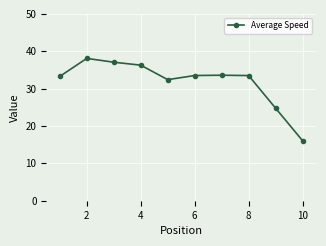

Count the number of data series in this chart.

1